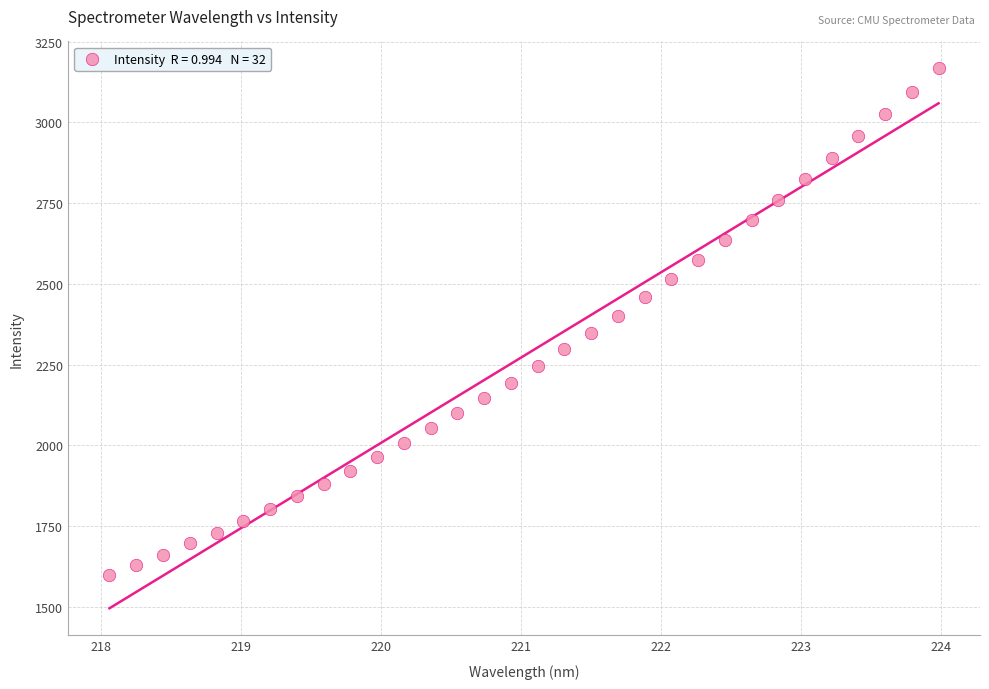

What is the range of Y values (max minus min)?

1569.7